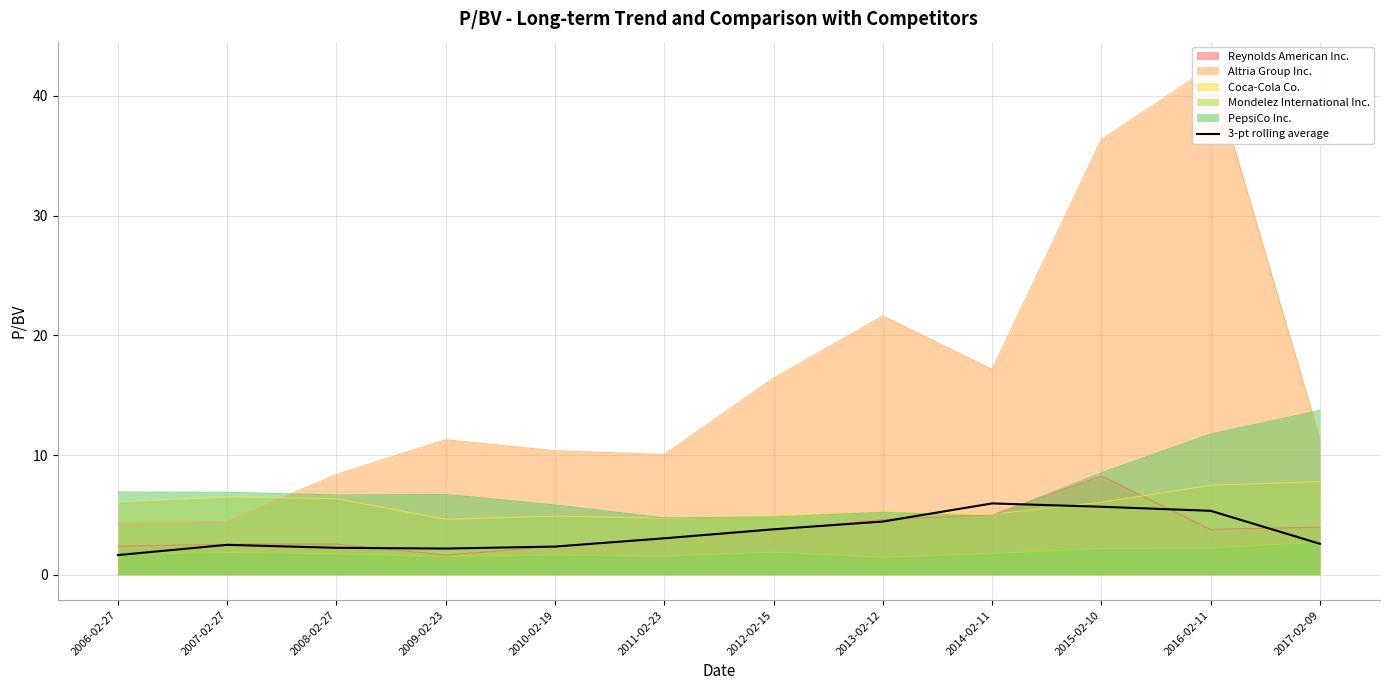

What is the change in value from 2007-02-27 to 2012-02-15?

+1.3